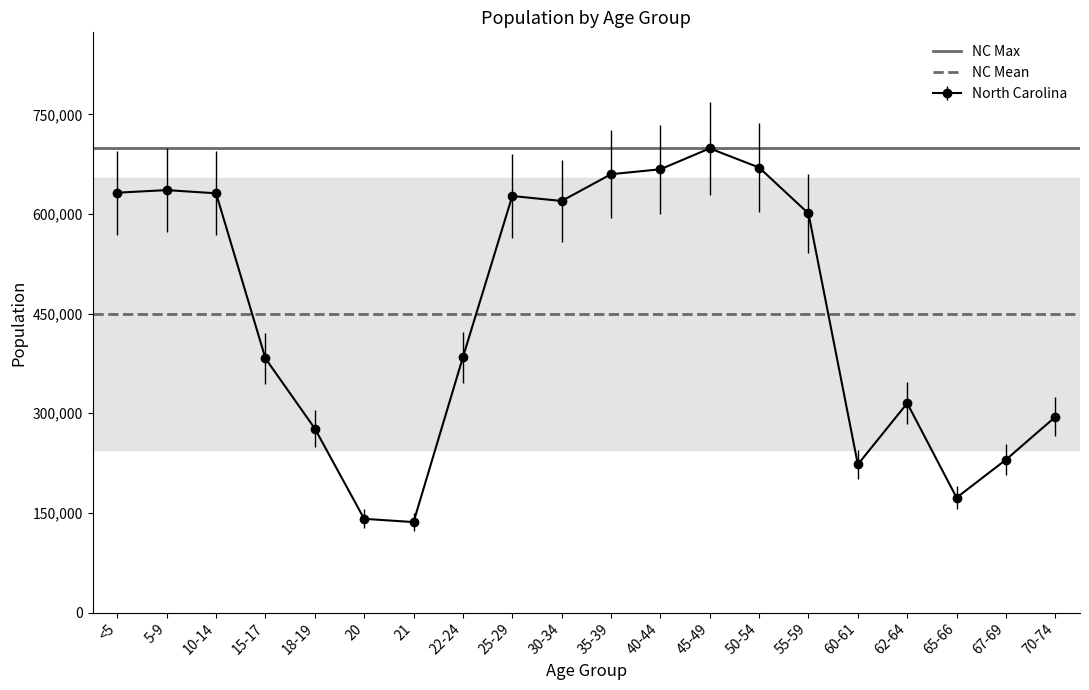

Is the value of NC Mean at 5-9 greater than the value of NC Max at <5?

No